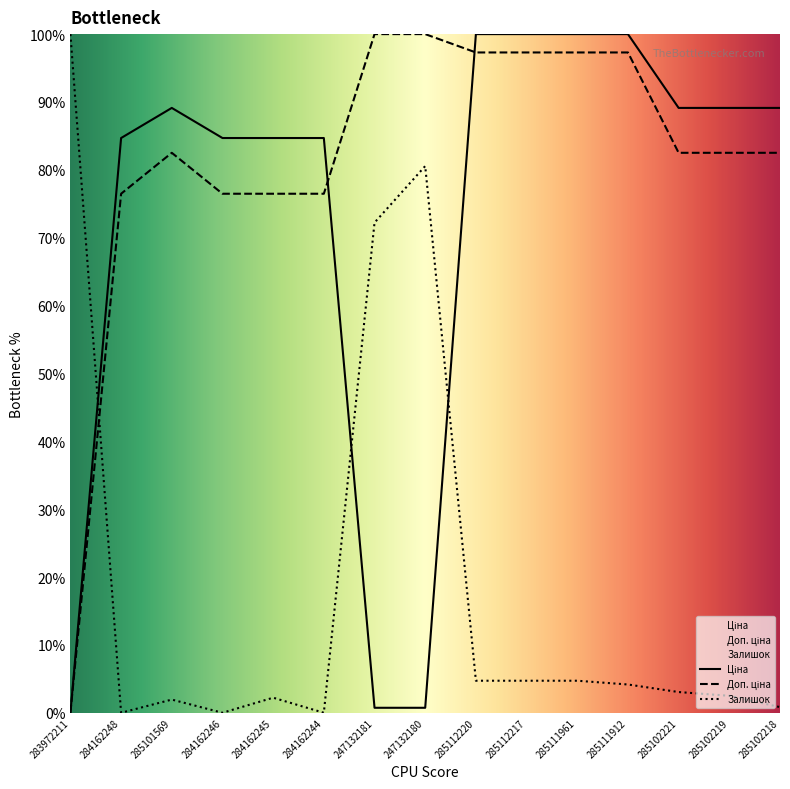

What is the difference between the highest and lowest values at 285102221?

86.1